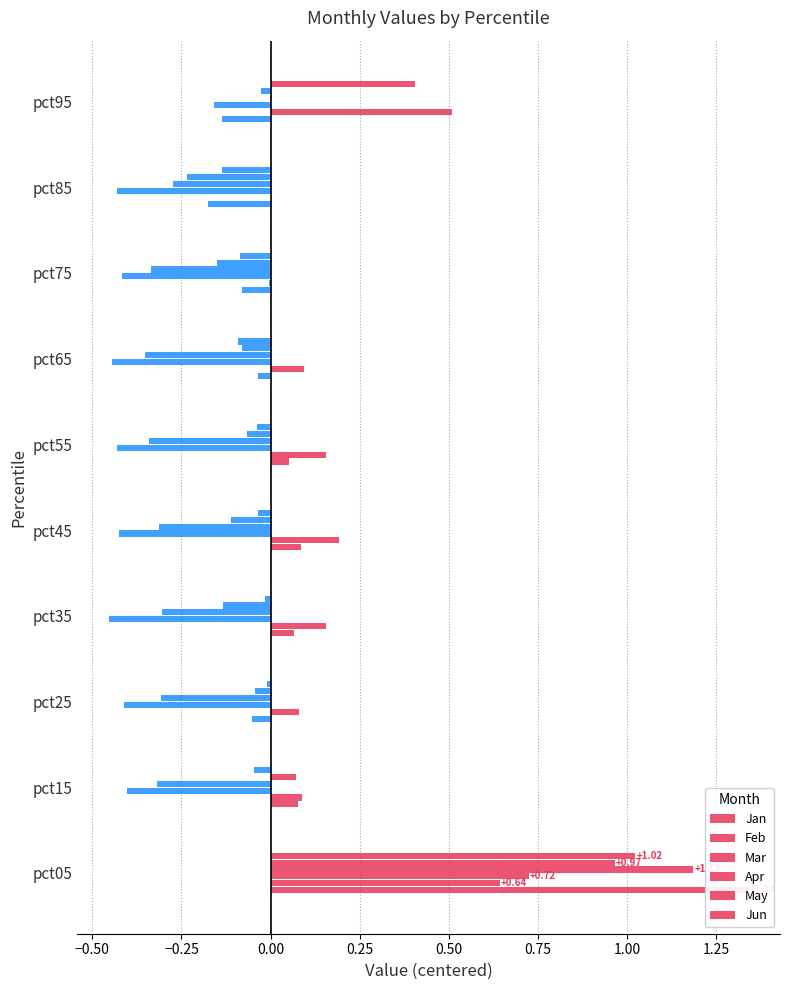

List the series in order of their peak value, highest first.

Jan, Apr, Jun, May, Mar, Feb